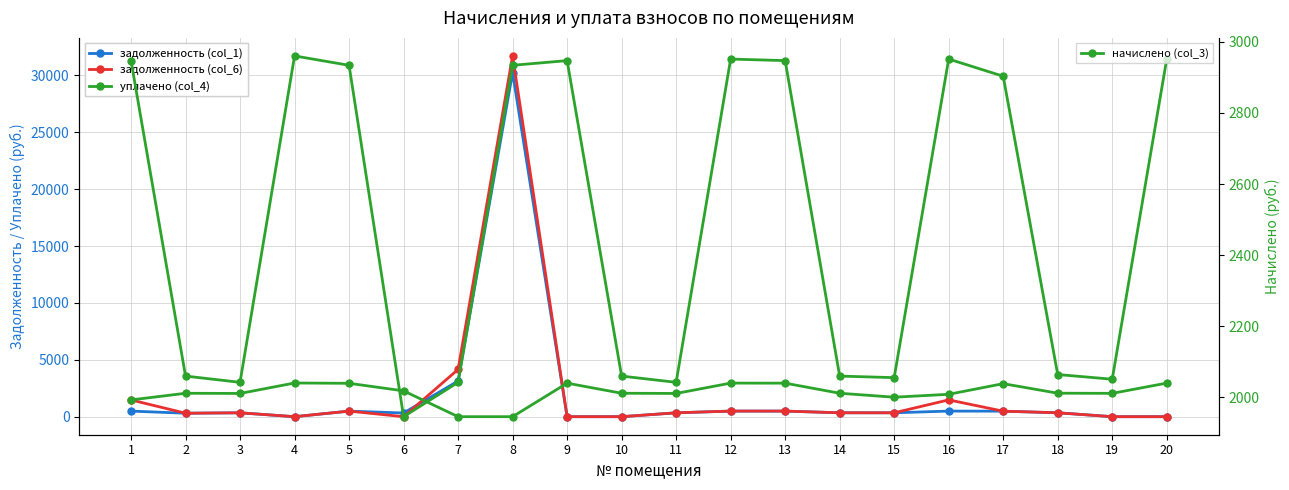

Does the chart have visible grid lines?

Yes